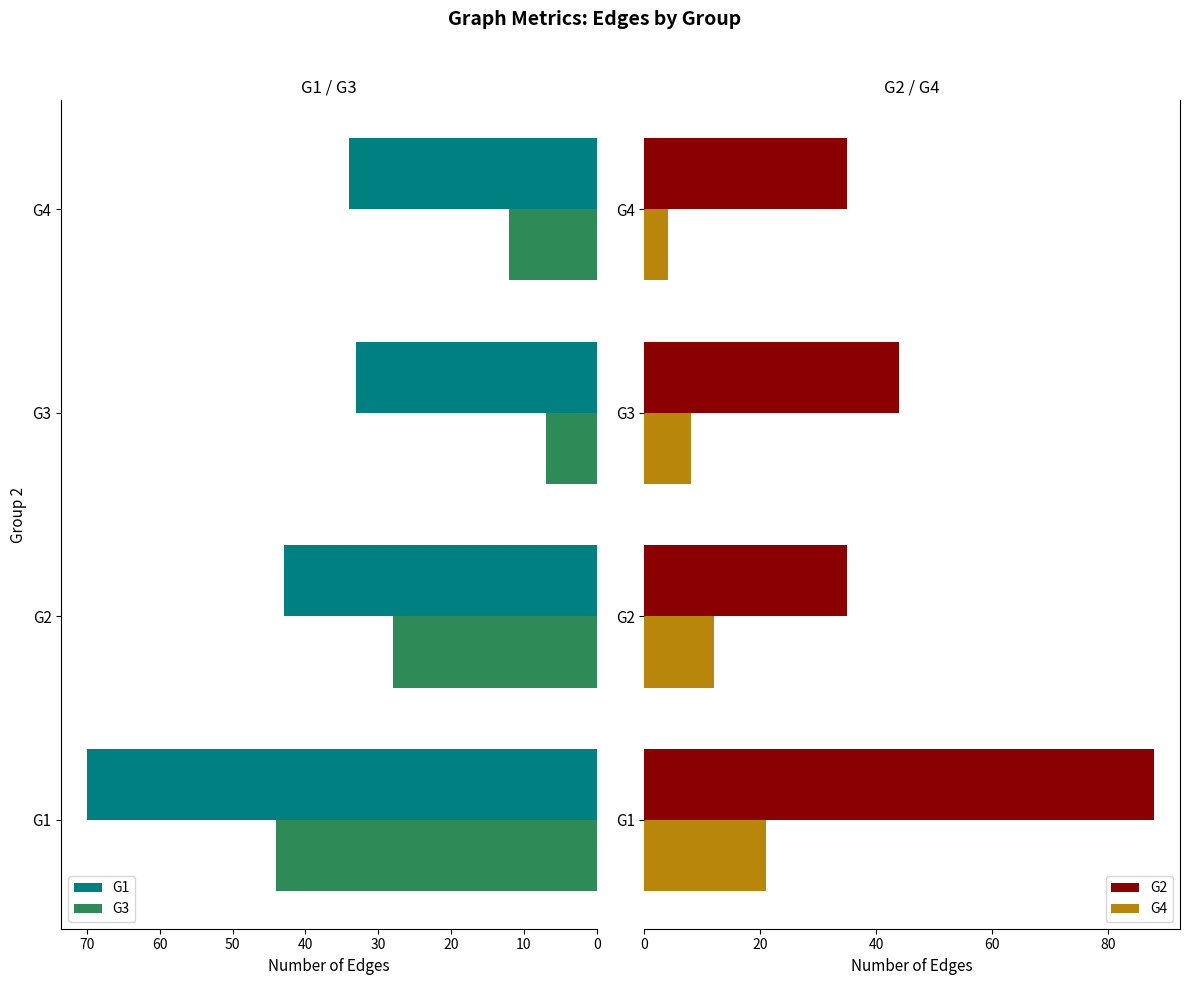

How many data points in G1 are less than 43?

2